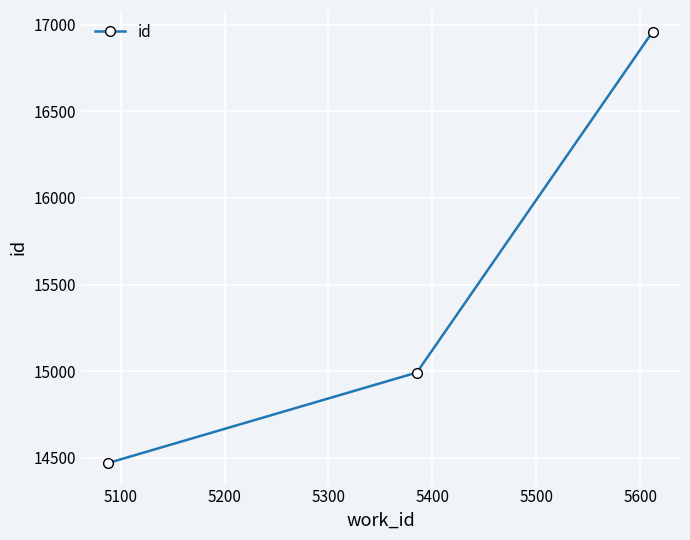

Reading left to right, what are all the values shown in this chart?

14471	14993	16960